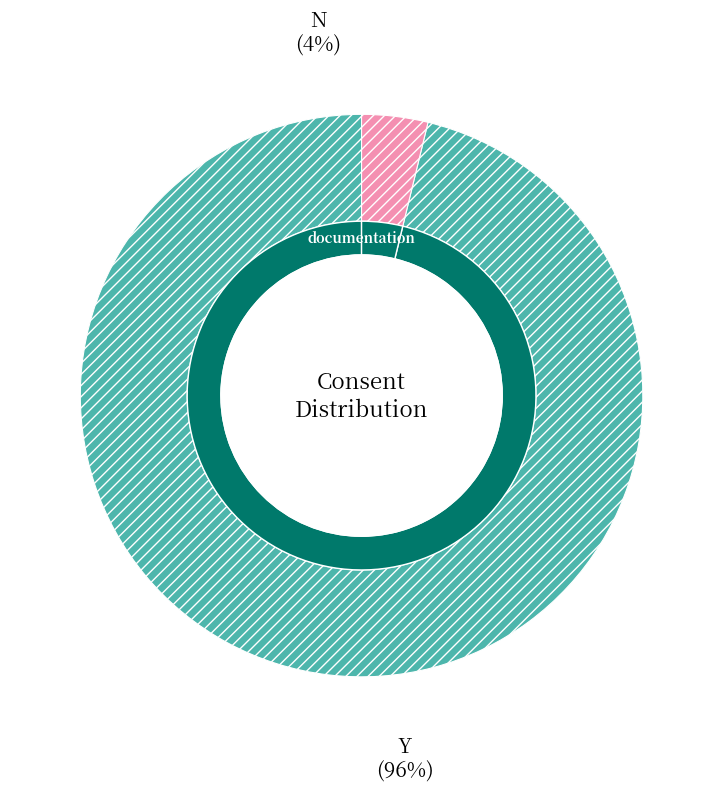

To the nearest percent, what percentage of the pie is Y?

96%